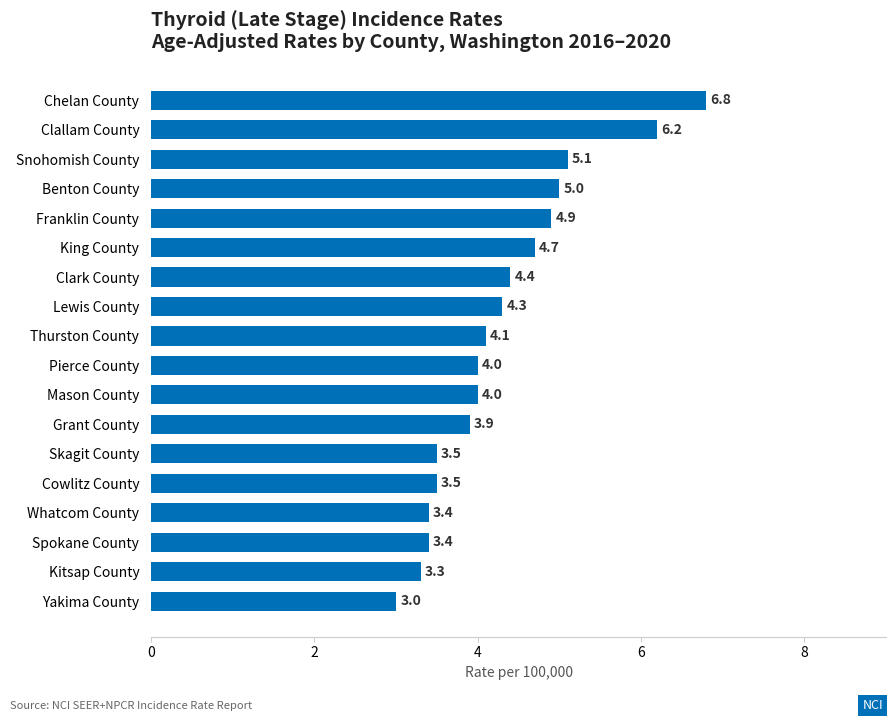

True or false: the data shows 4.9 at Franklin County.

True